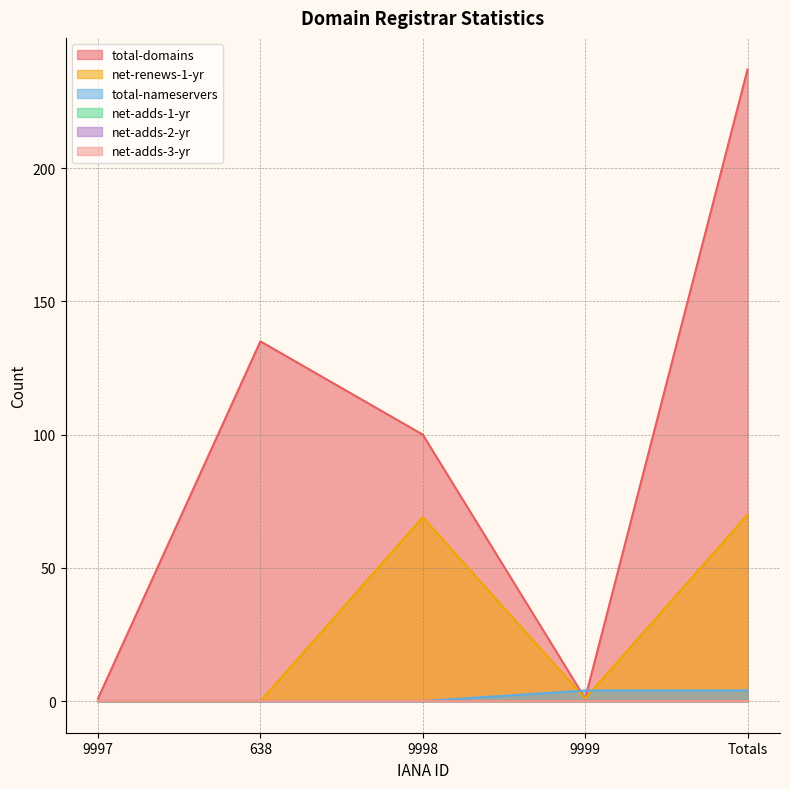

What position from the right is 9999?

2